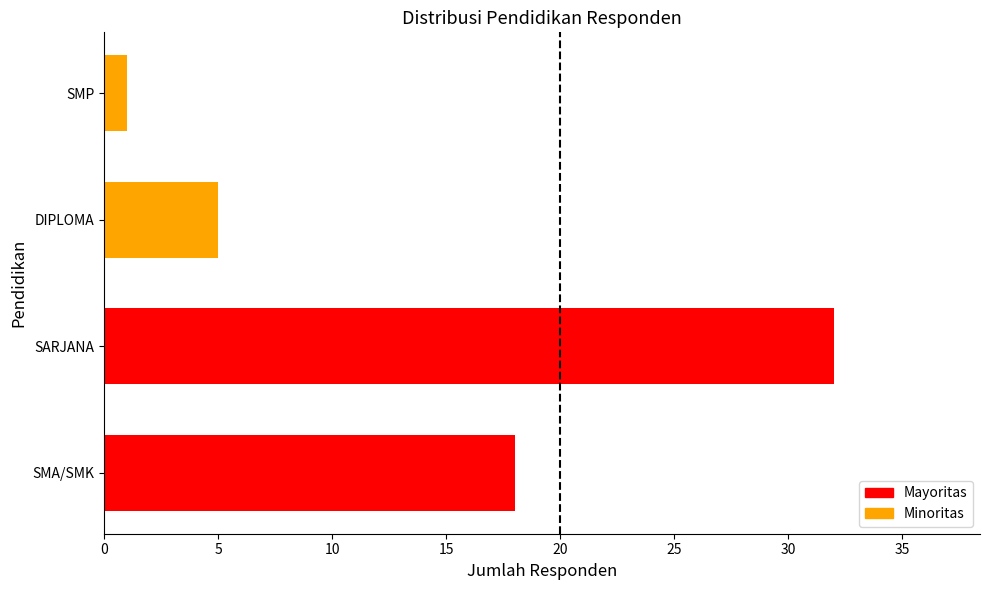

What is the change in value from DIPLOMA to SMP?

-4